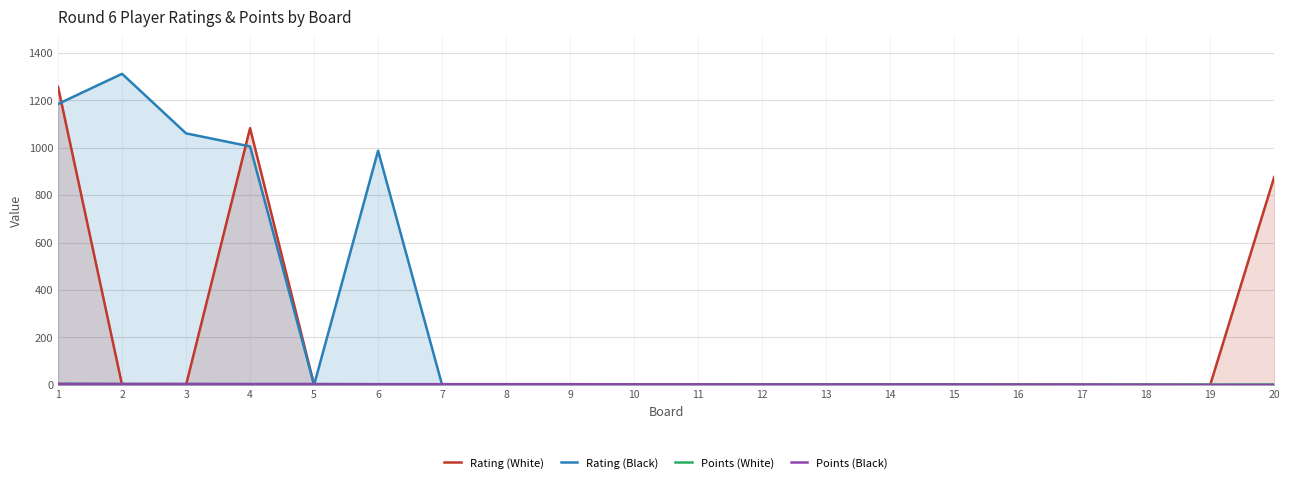

Is it true that Rating (White) equals 0.0 at 15?

True